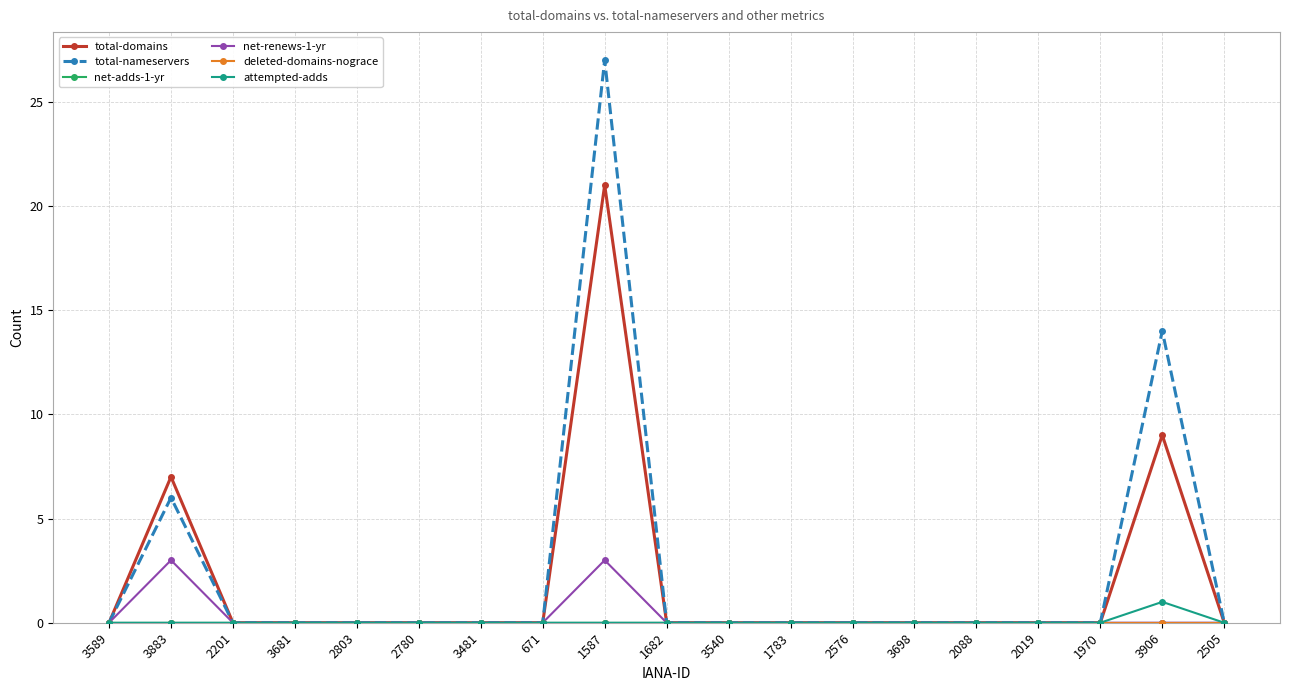

Is this an area chart (filled region under the line)?

No